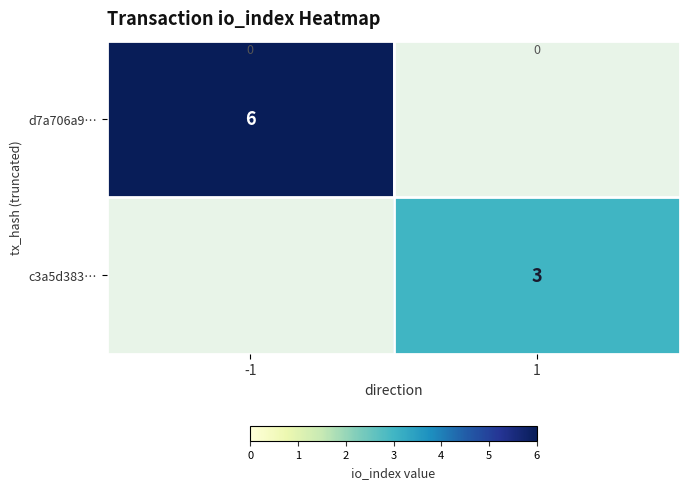

Which series has the largest range (max minus min)?

d7a706a9…